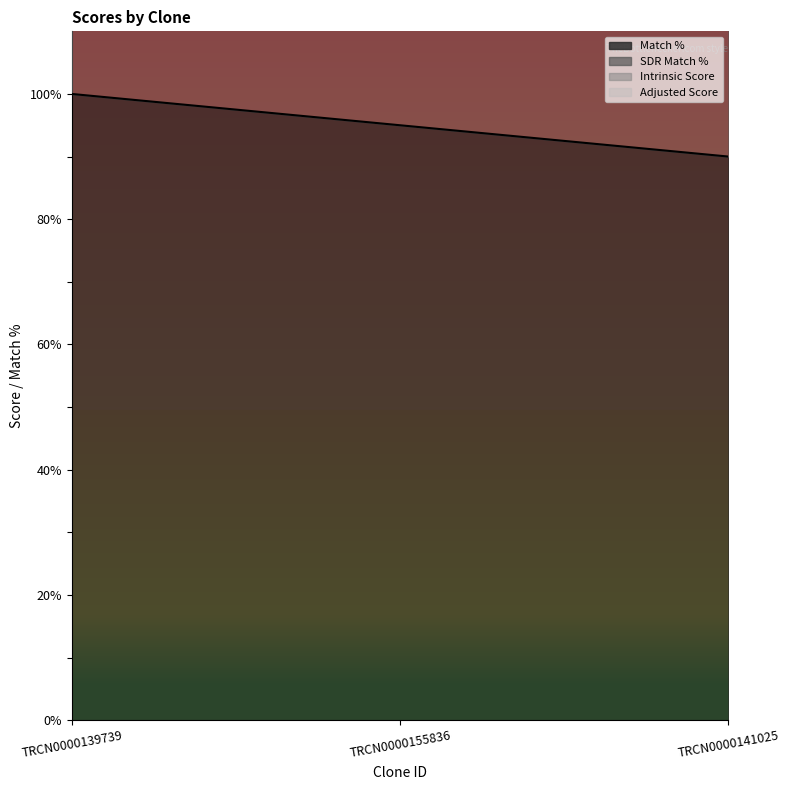

What is the label of the 3rd point from the left?

TRCN0000141025